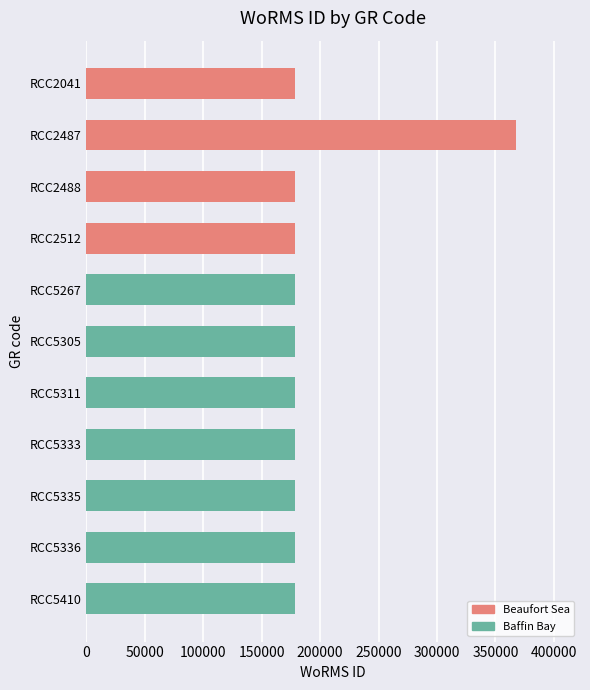

What is the sum of all values?

2153080